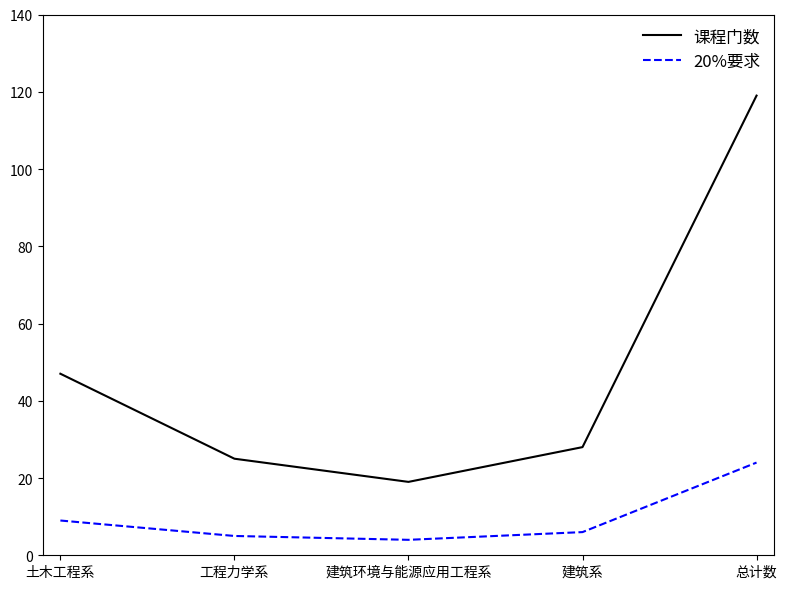

What is the smallest value displayed?

4